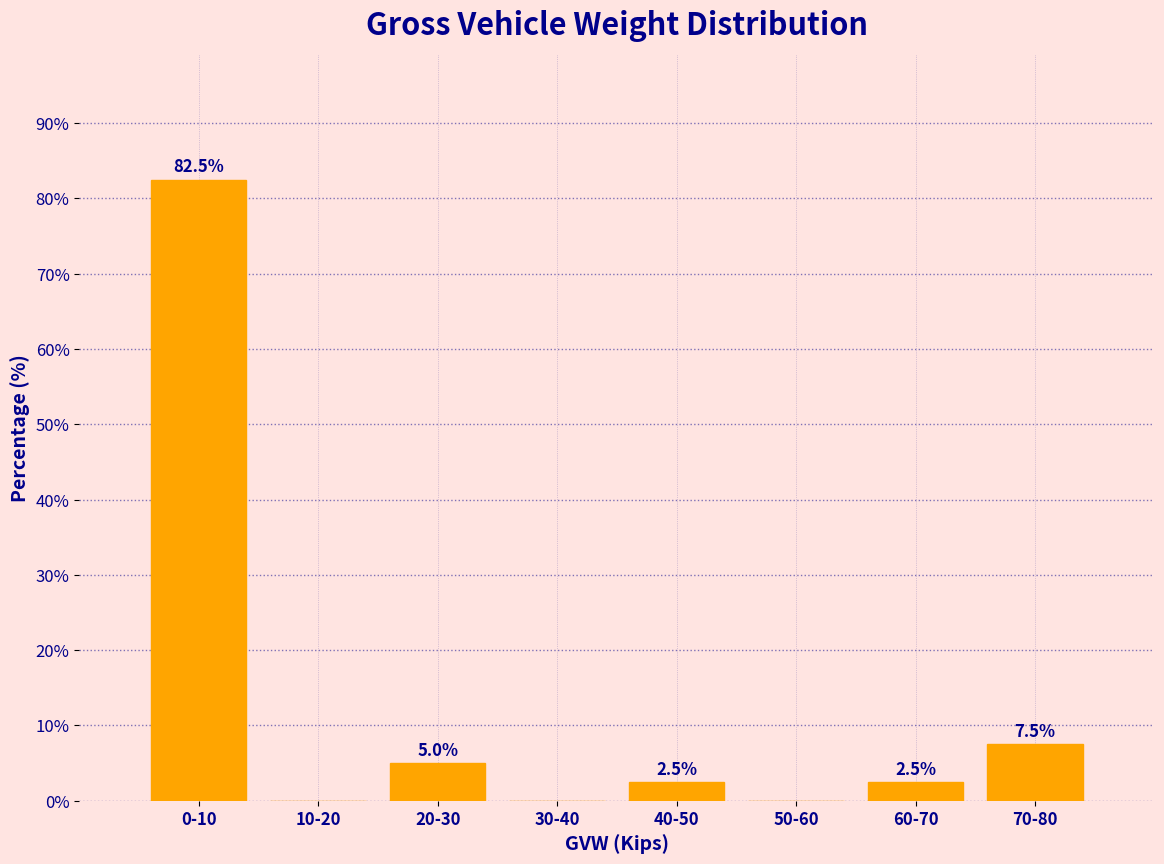

Reading right to left, transcribe all the data shown in this chart.

70-80=7.5	60-70=2.5	50-60=0.0	40-50=2.5	30-40=0.0	20-30=5.0	10-20=0.0	0-10=82.5